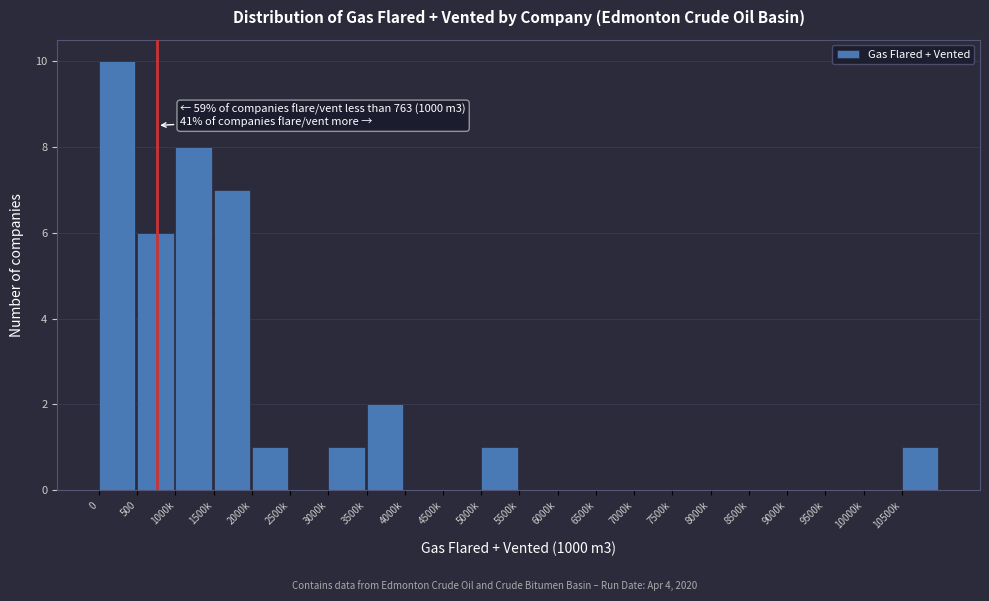

Reading left to right, what are all the values shown in this chart?

0=10	500=6	1000k=8	1500k=7	2000k=1	2500k=0	3000k=1	3500k=2	4000k=0	4500k=0	5000k=1	5500k=0	6000k=0	6500k=0	7000k=0	7500k=0	8000k=0	8500k=0	9000k=0	9500k=0	10000k=0	10500k=1